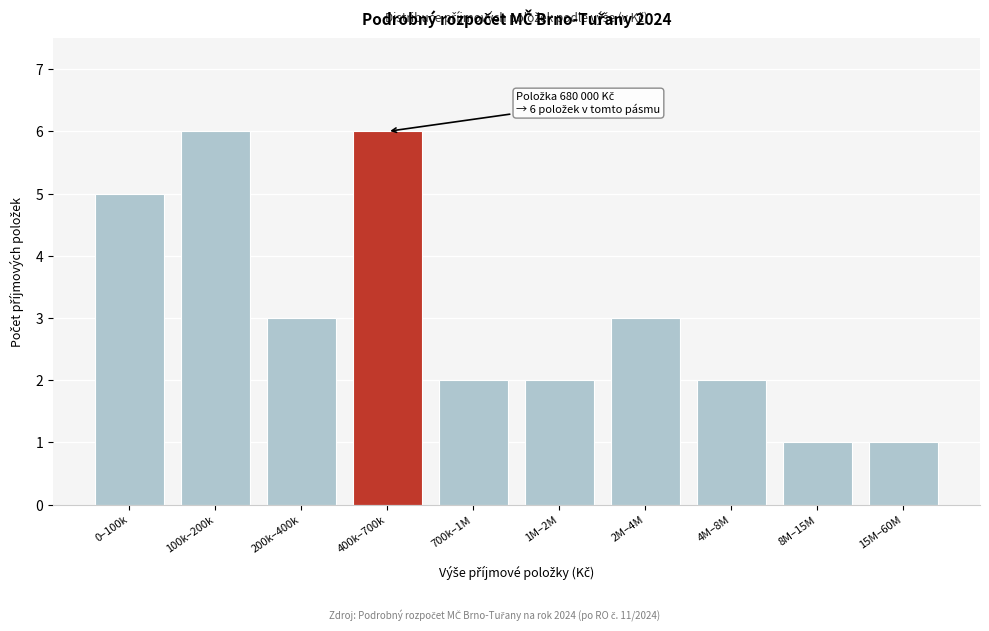

Reading left to right, extract all data points from this chart.

5	6	3	6	2	2	3	2	1	1